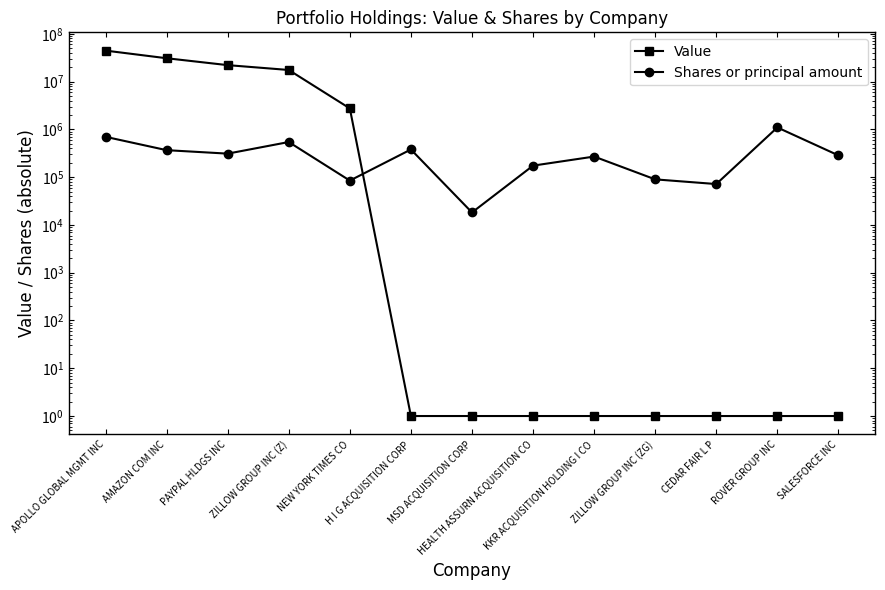

What is the label of the 3rd point from the left?

PAYPAL HLDGS INC